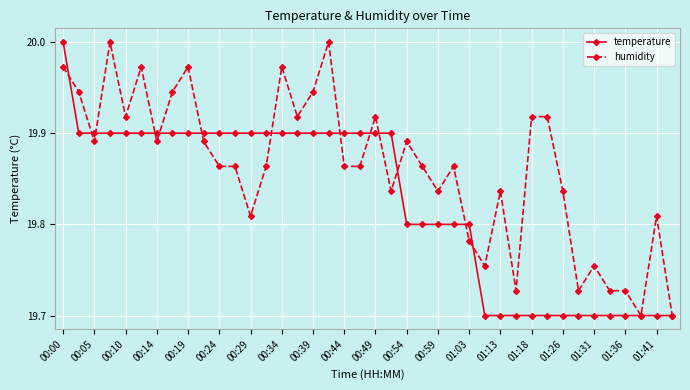

List the series in order of their overall mean, highest first.

humidity, temperature